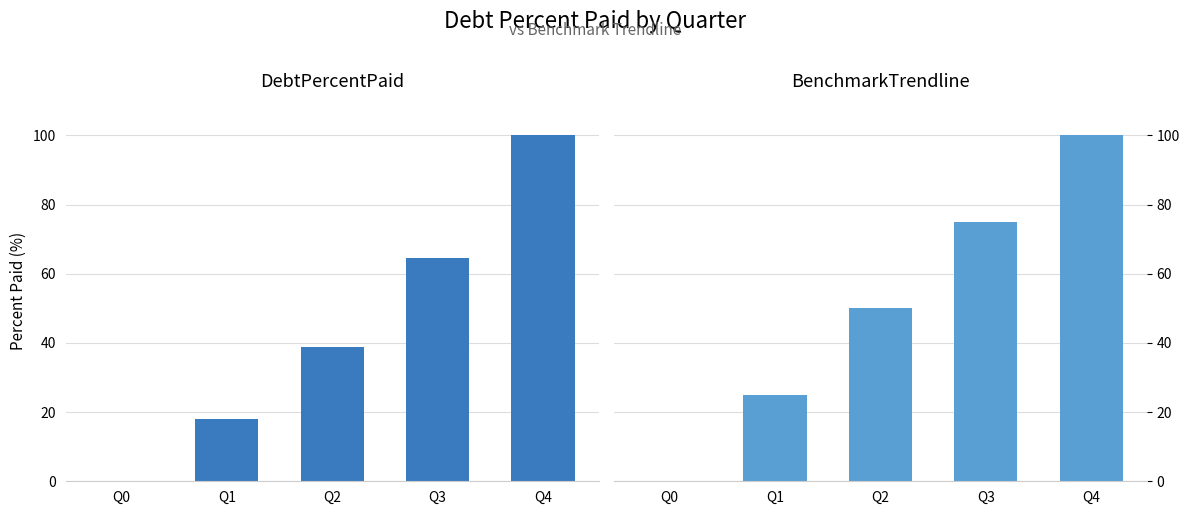

At how many categories does at least one series exceed 77?

1